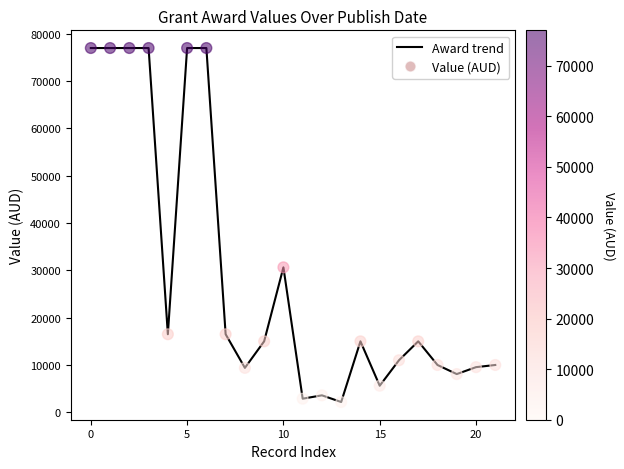

What is the smallest value displayed?

2170.0